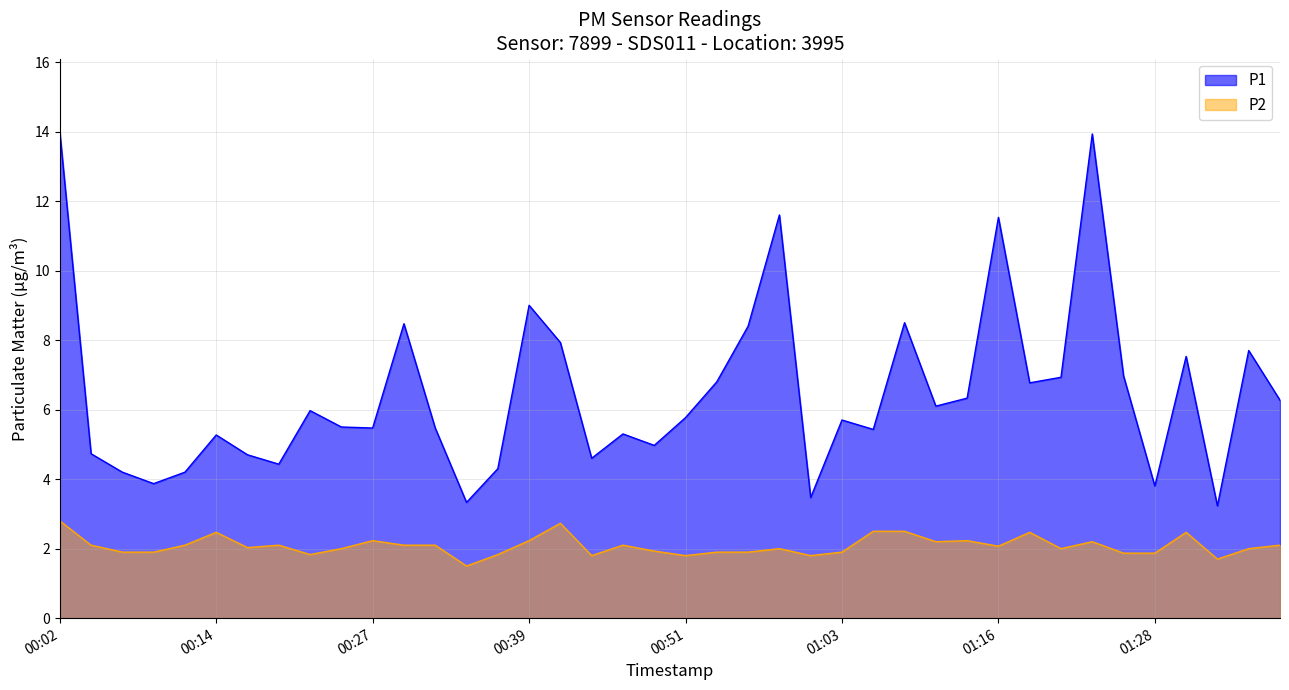

Which label corresponds to the smallest value in the chart?

2022-07-10T00:34:25